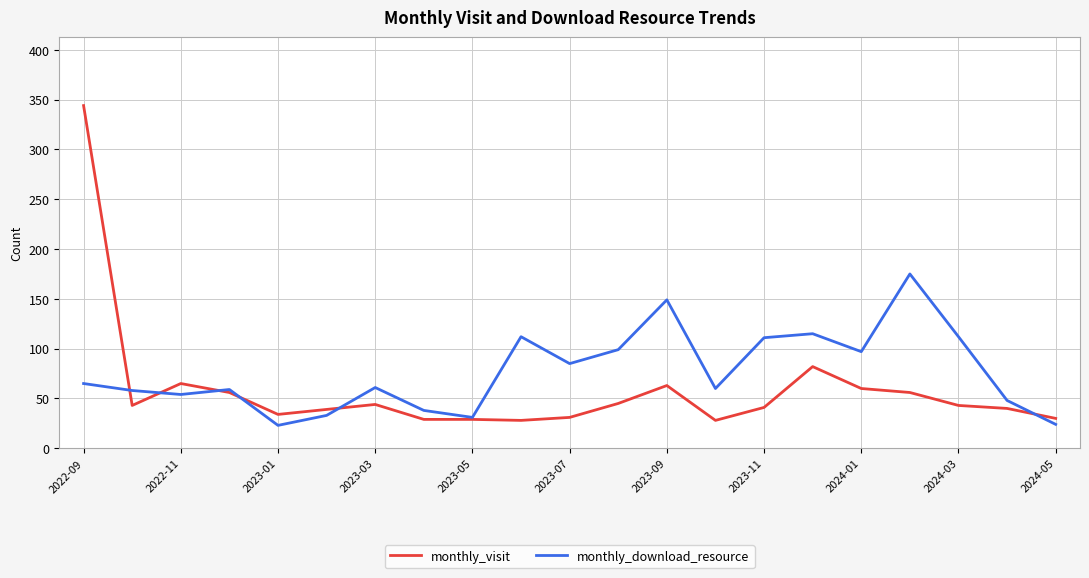

List the series in order of their peak value, lowest first.

monthly_download_resource, monthly_visit